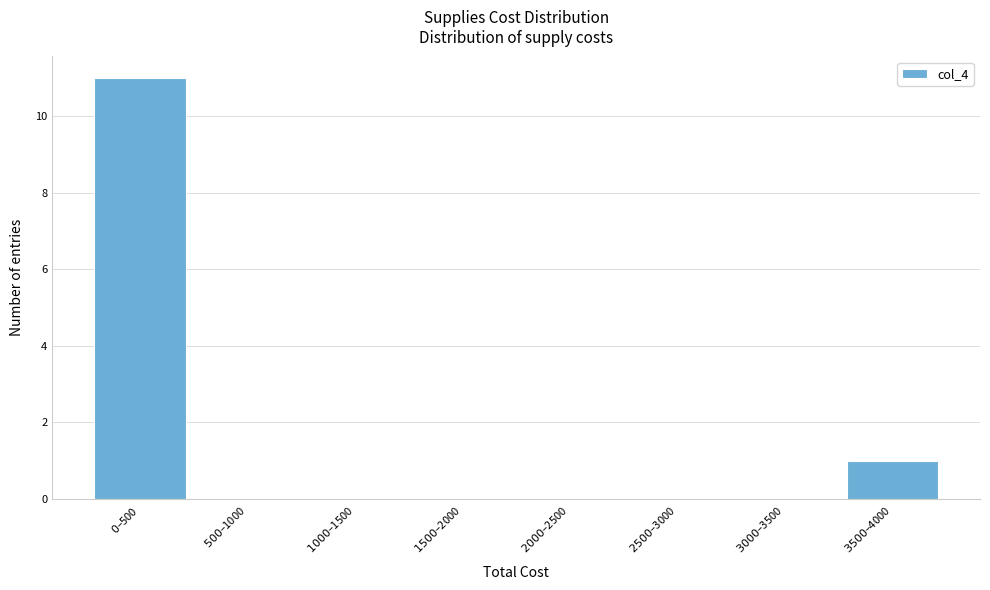

What is the maximum value shown in the chart?

11